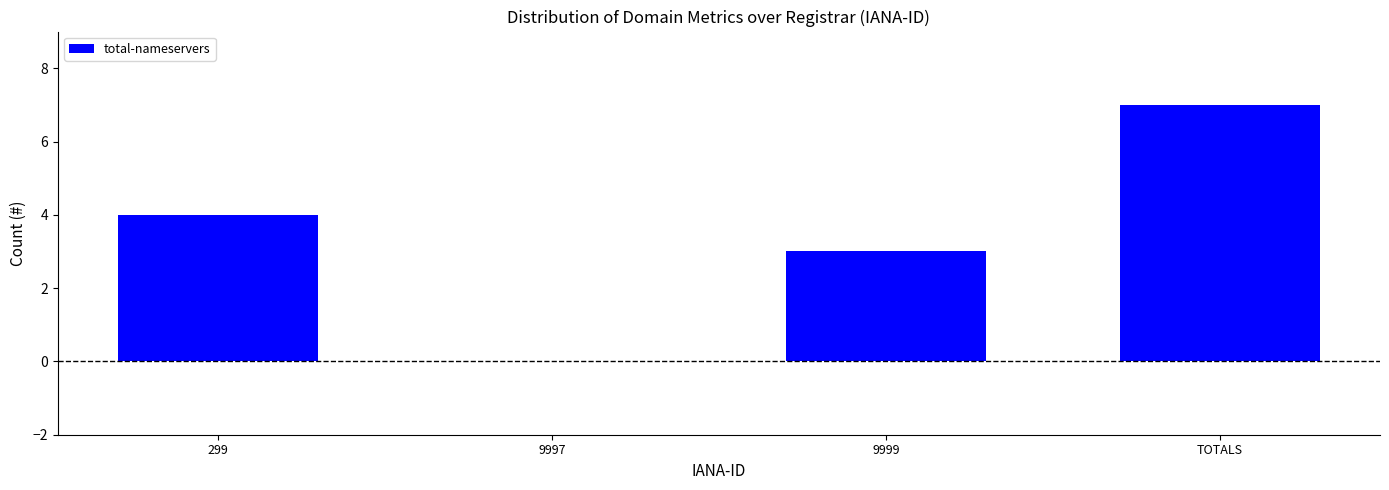

Between 9997 and 299, which is larger?

299